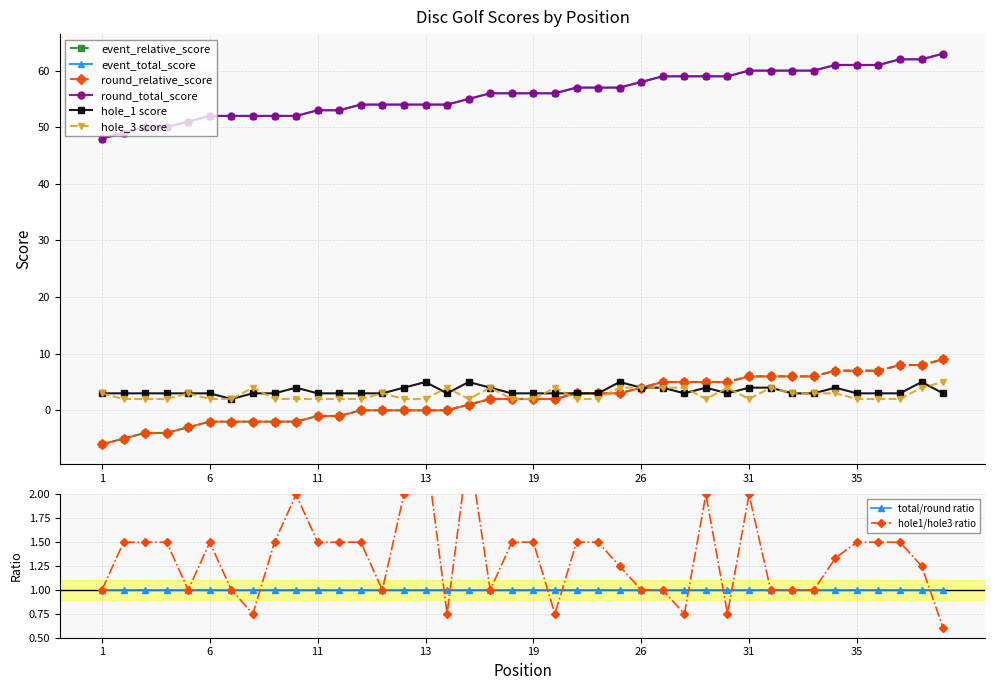

How many values in the round_relative_score series exceed 2?

18